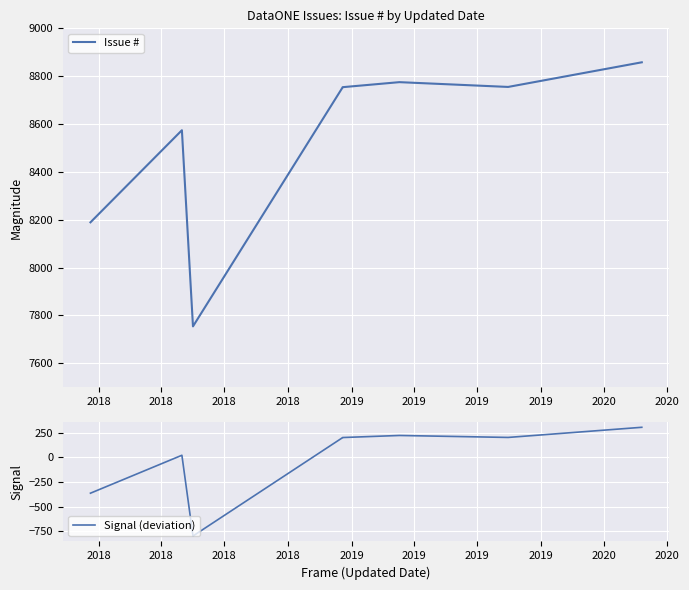

What is the total value across all series at 2018?

7826.5